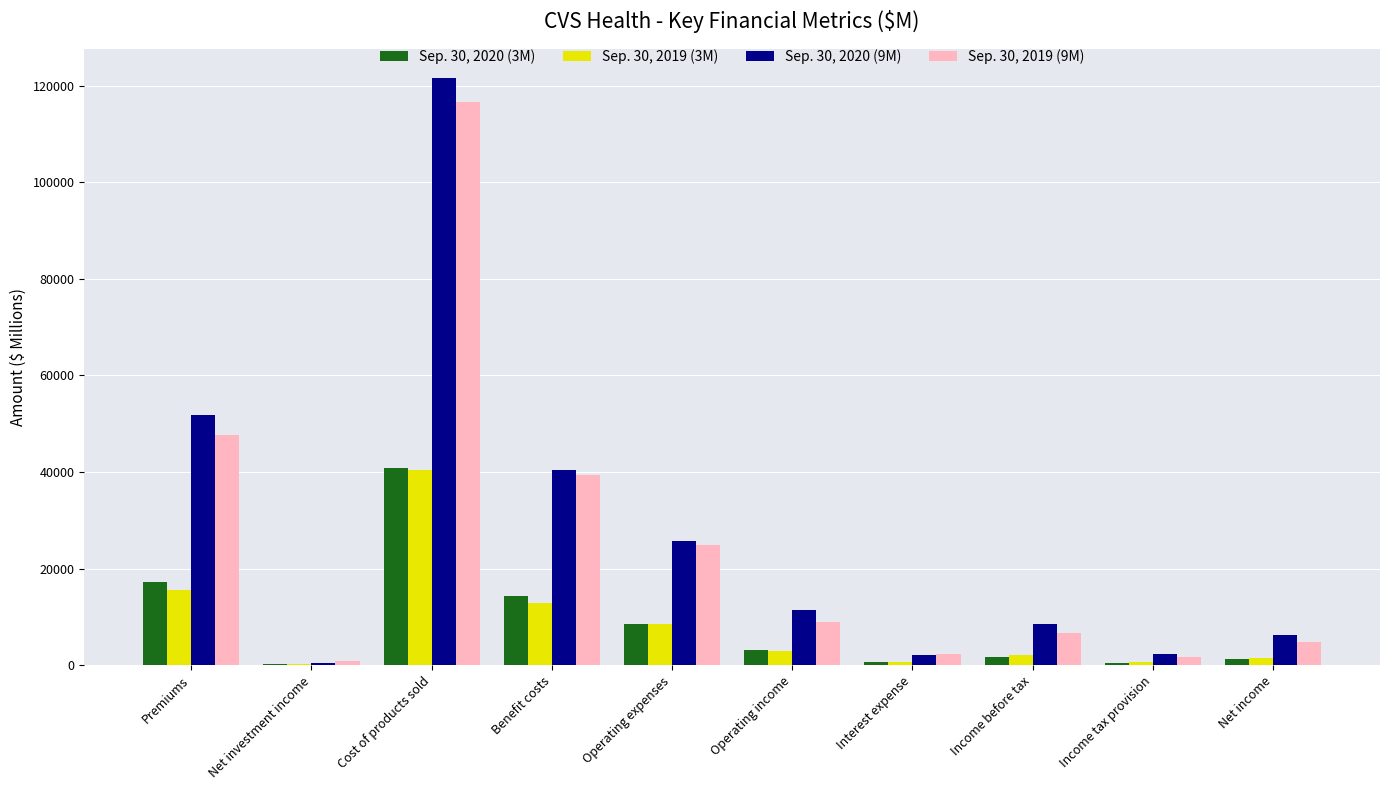

What is the total value across all series at Premiums?

132082